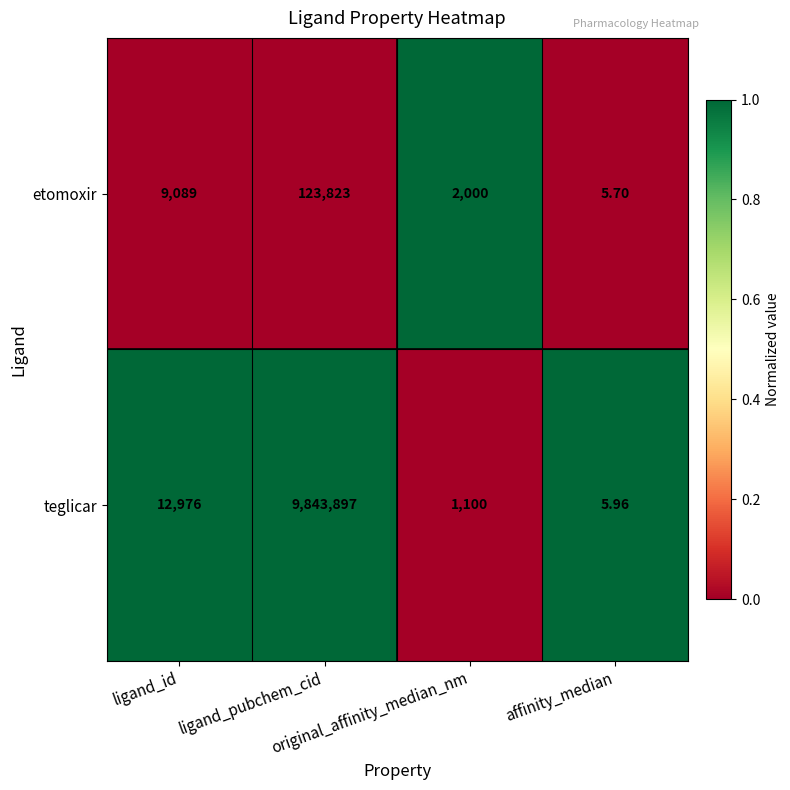

How many distinct data groups are displayed?

2